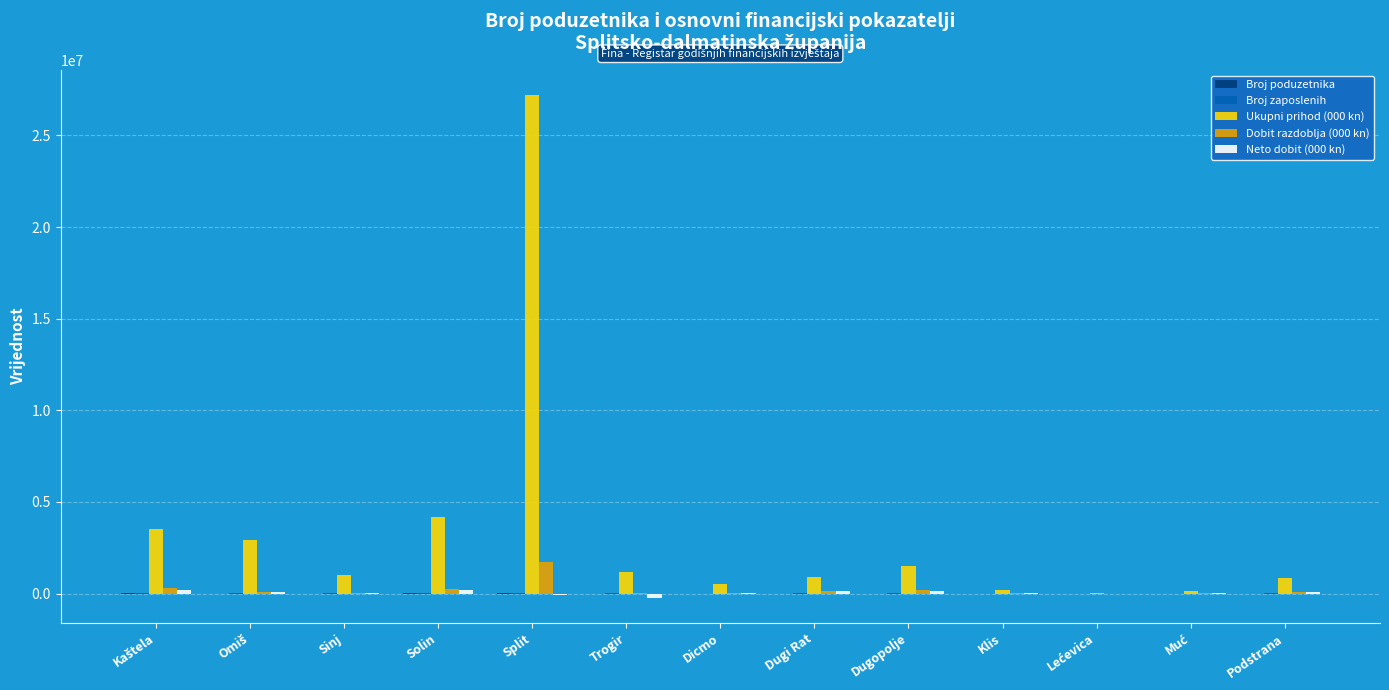

What is the maximum value shown in the chart?

27187766